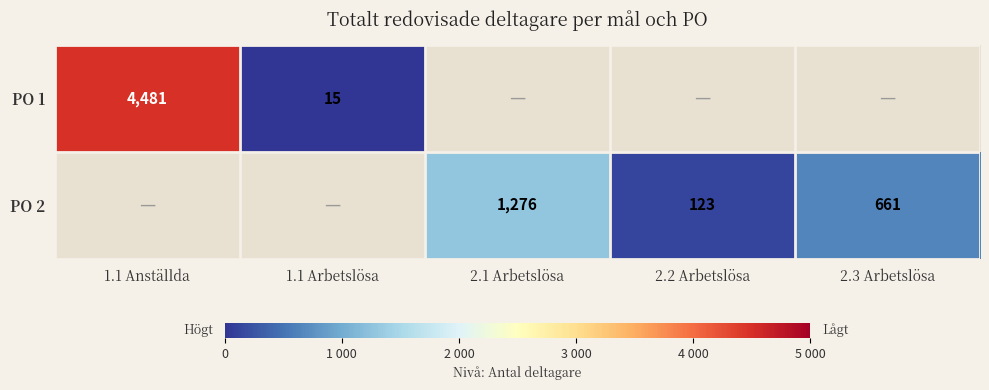

The PO 2 series shows 1276 at 2.1 Arbetslösa. True or false?

True